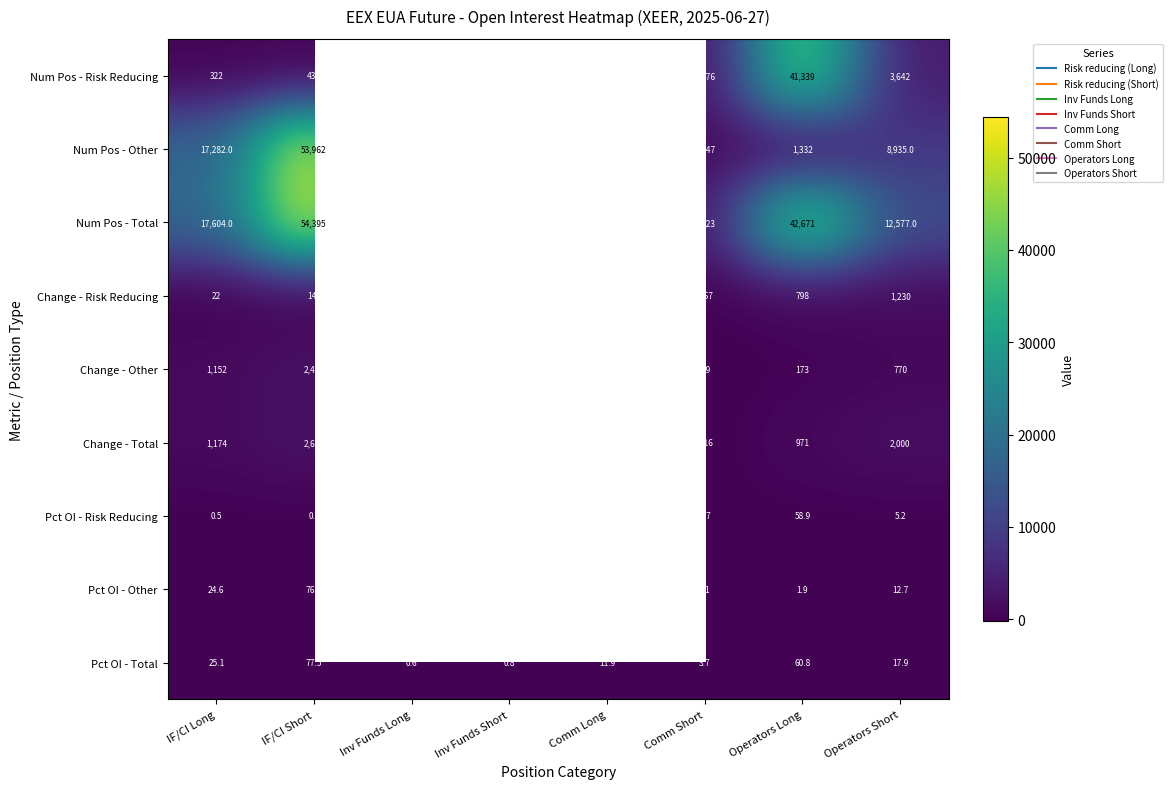

Which series has the largest range (max minus min)?

Num Pos - Total